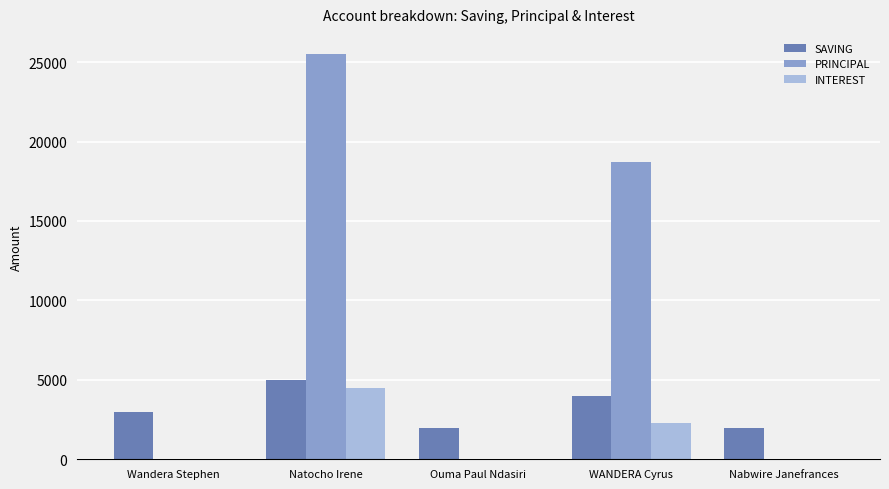

Between Natocho Irene and WANDERA Cyrus, which series saw the biggest shift?

PRINCIPAL